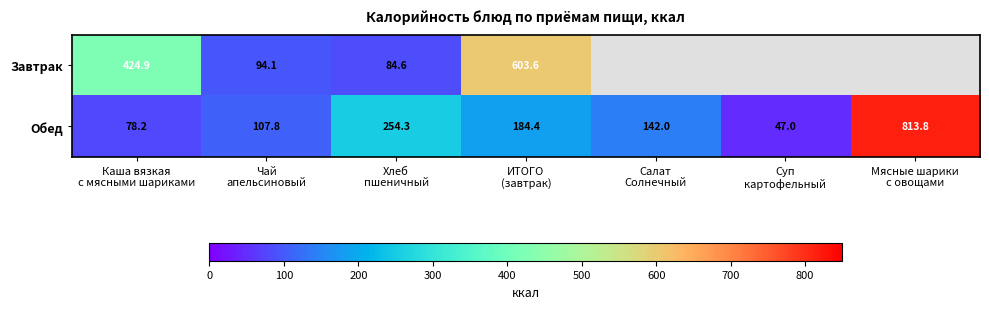

What is the difference between the second highest and second lowest values in the Обед series?

176.1